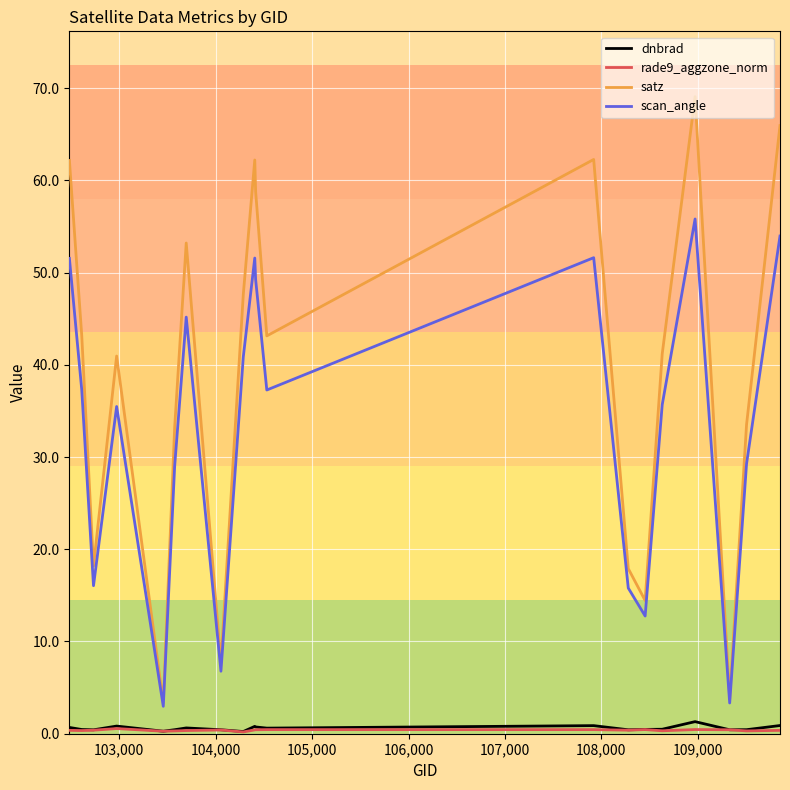

Which series has the largest range (max minus min)?

satz